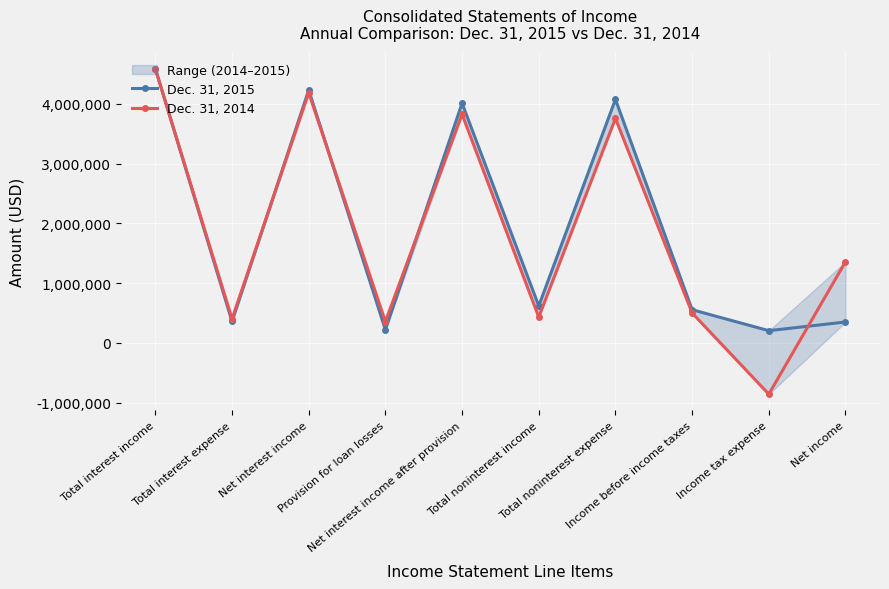

Between Provision for loan losses and Total noninterest expense, which series saw the biggest shift?

Dec. 31, 2015